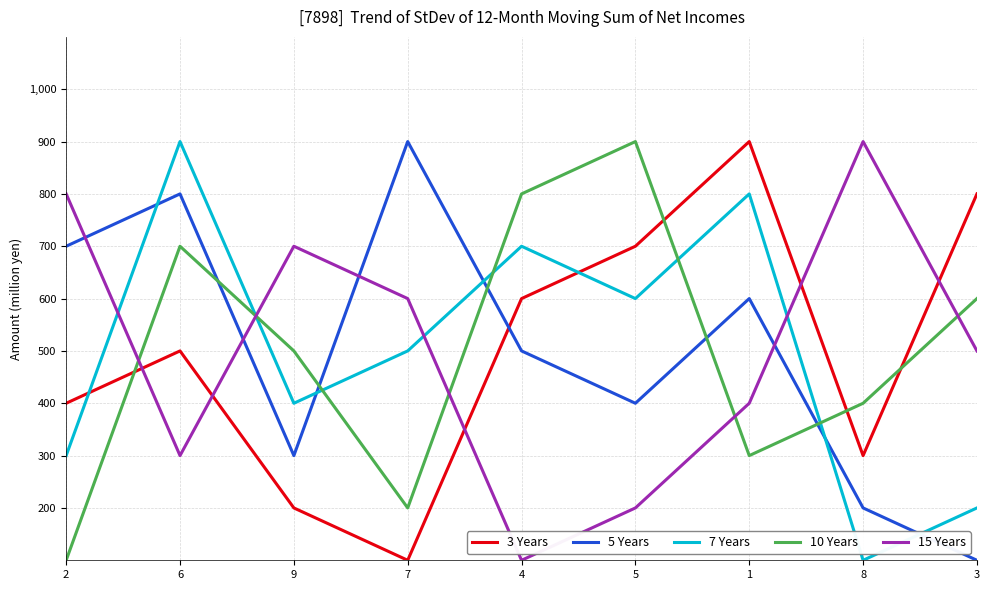

What is the average value of the 5 Years series?

500